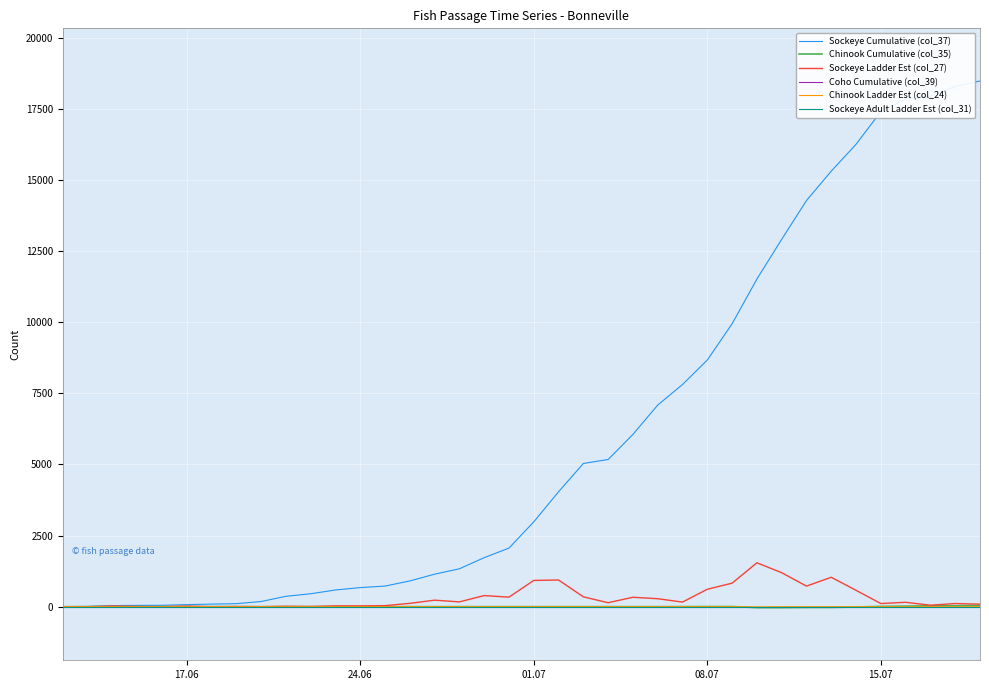

How many lines are shown in the chart?

6